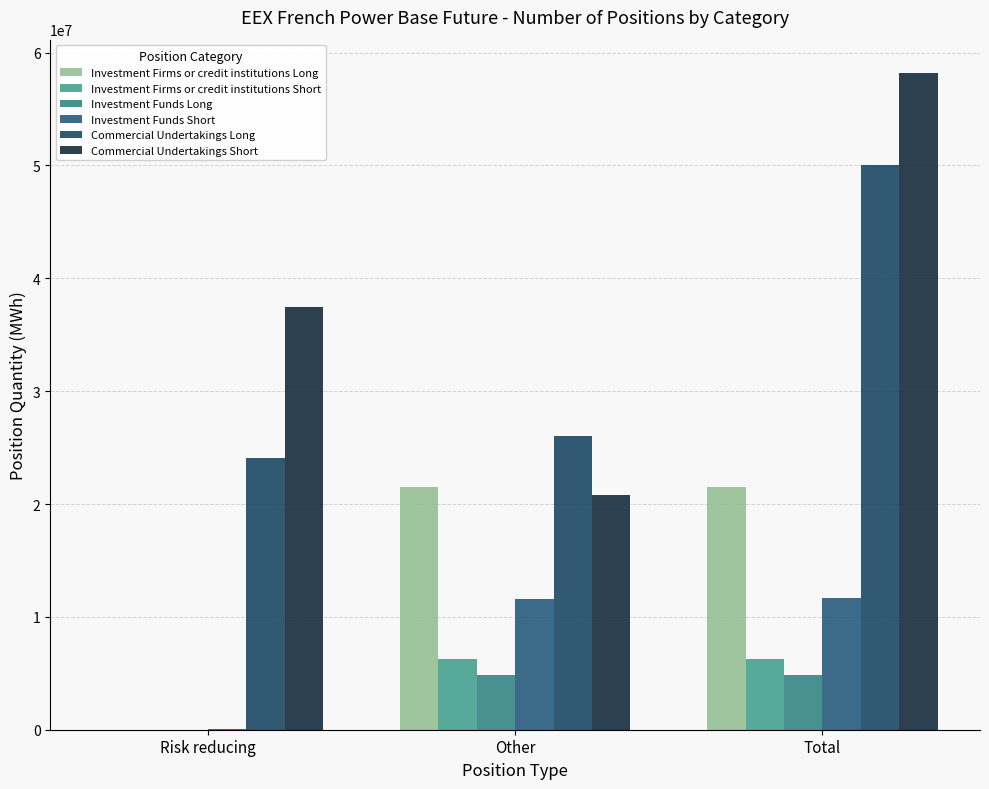

What is the highest value of the Investment Firms or credit institutions Long series?

21478604